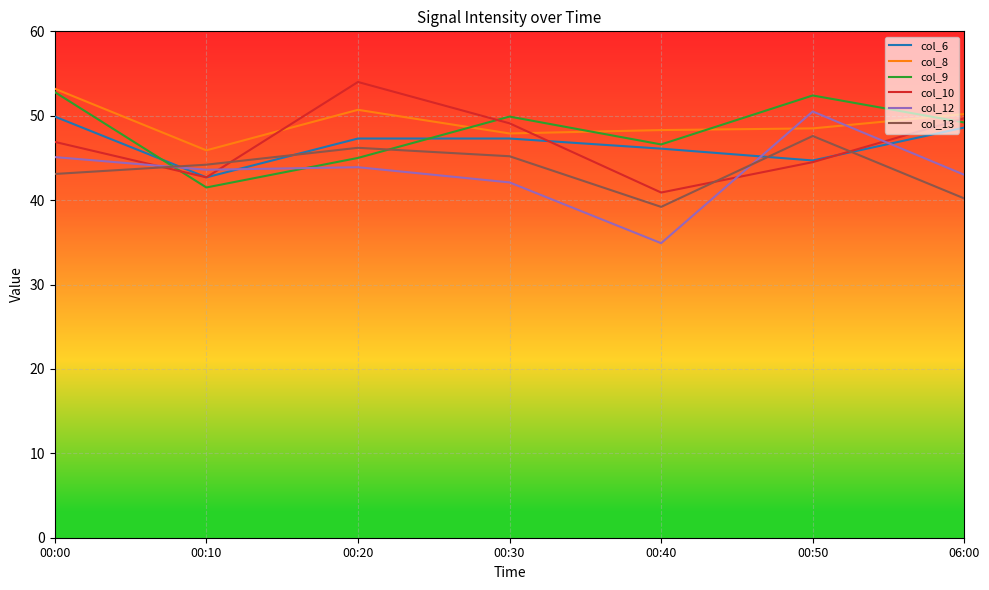

Read the col_12 value at 00:40.

34.9